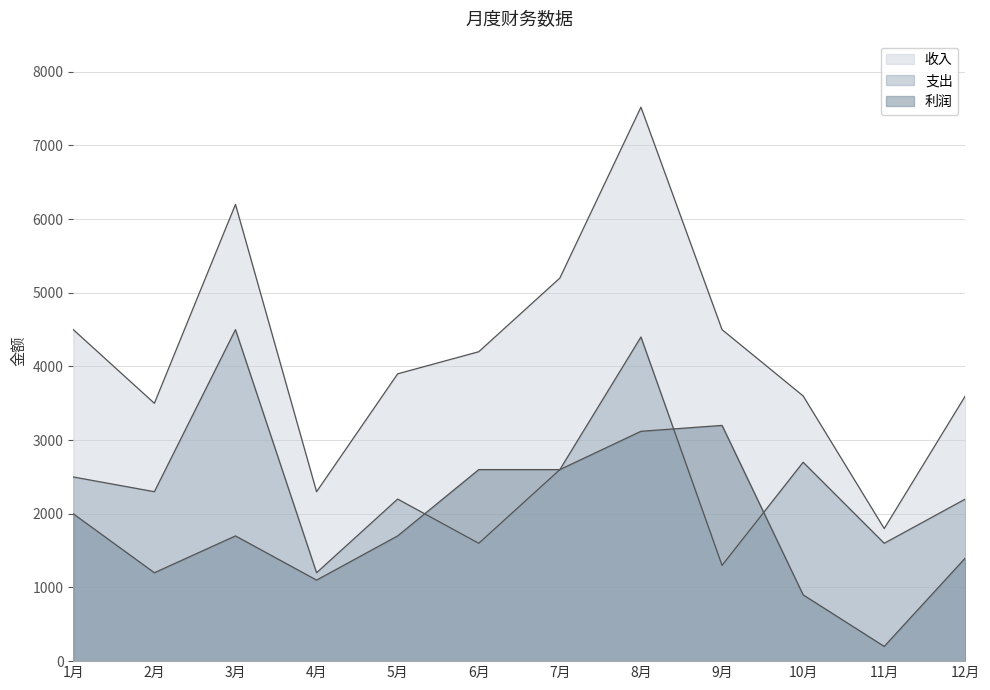

Which series has the widest spread of values?

收入